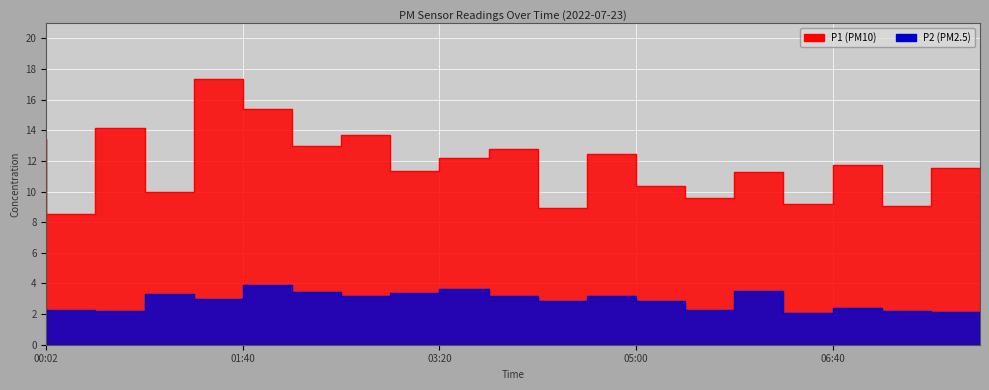

At which label does P1 reach its minimum?

00:26